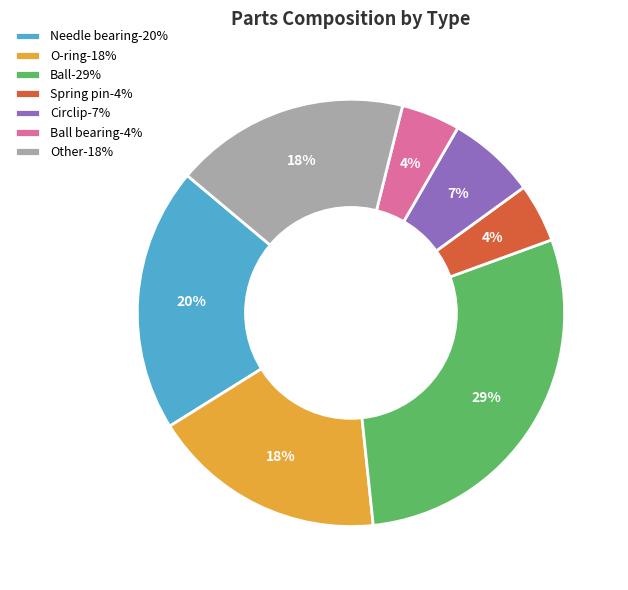

Which category has the biggest portion of the pie?

Ball-29%